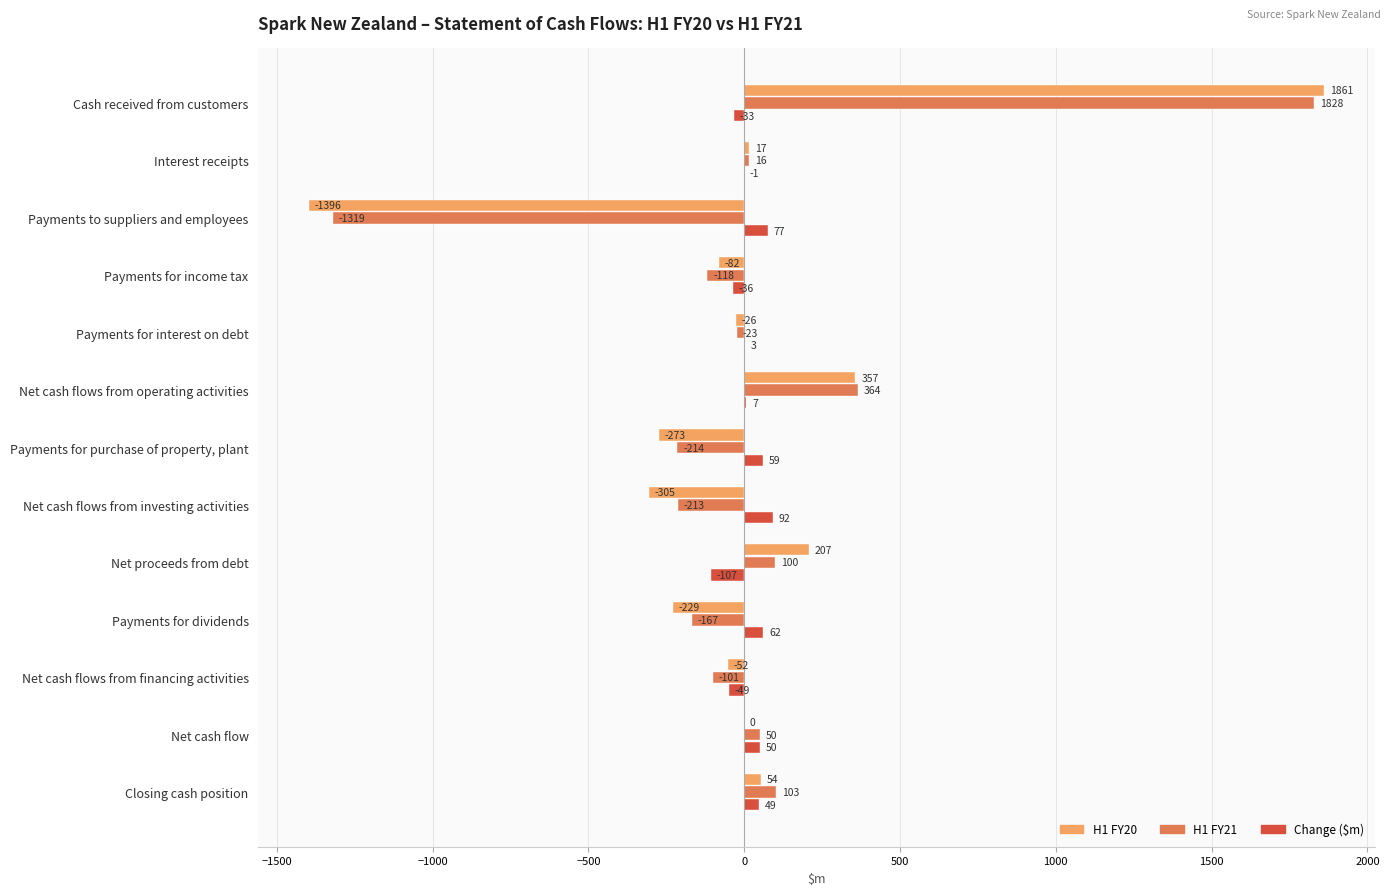

Is it true that H1 FY21 equals 364 at Net cash flows from operating activities?

True